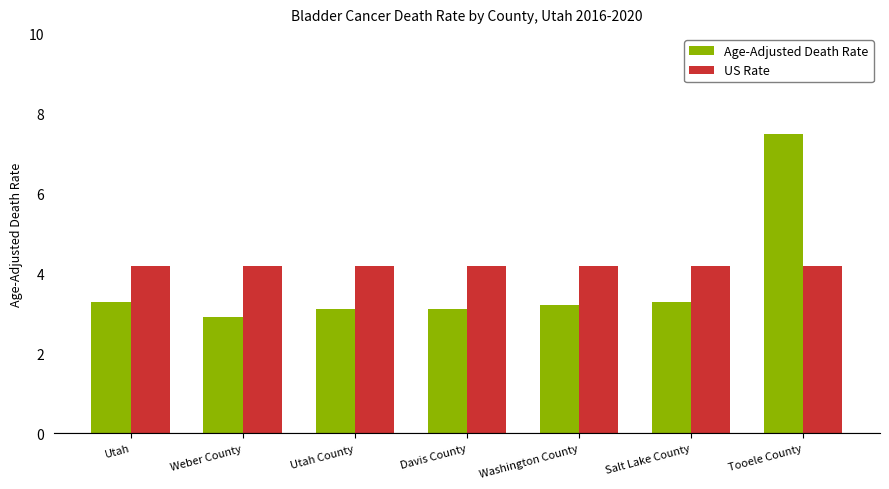

How many series are shown in this chart?

2